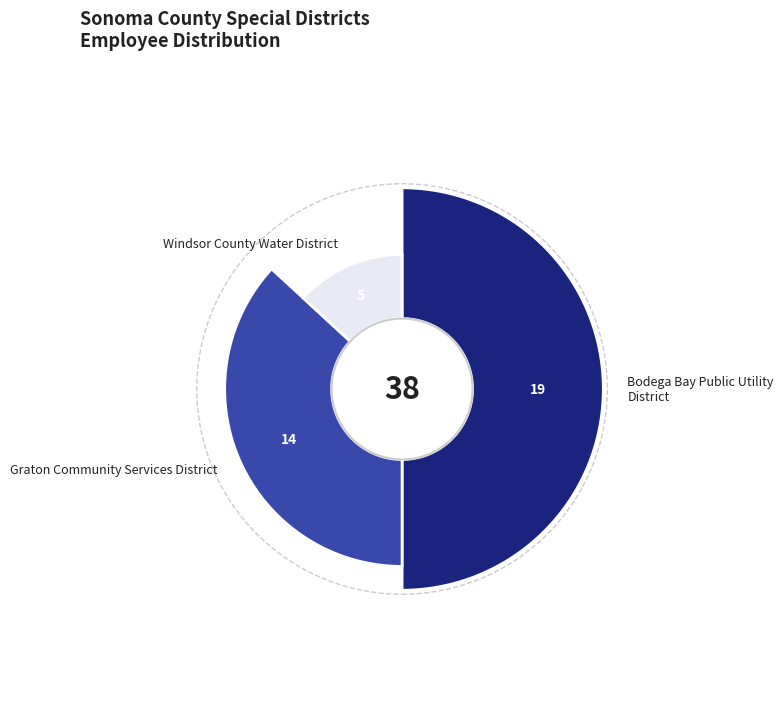

What is the smallest slice in the pie chart?

Windsor County Water District